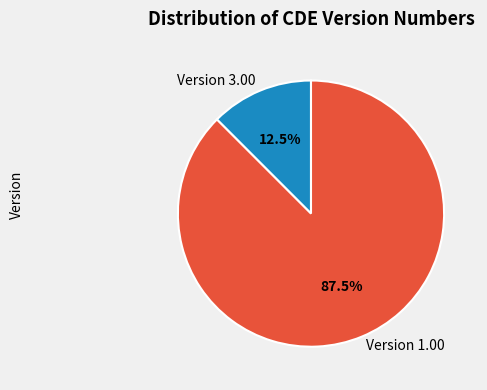

Which category has the biggest portion of the pie?

Version 1.00